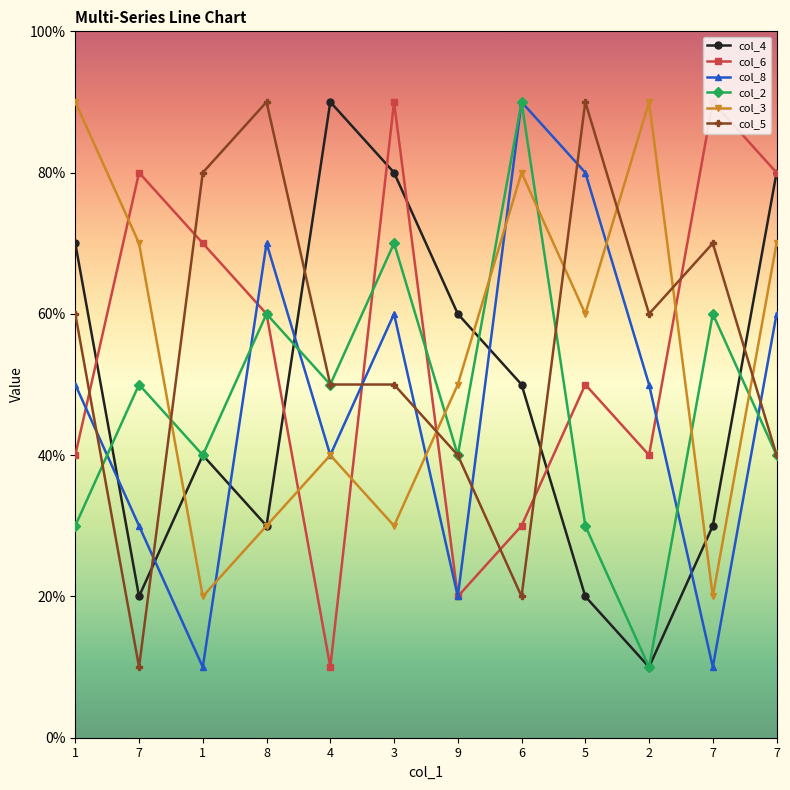

Does the chart have visible grid lines?

No